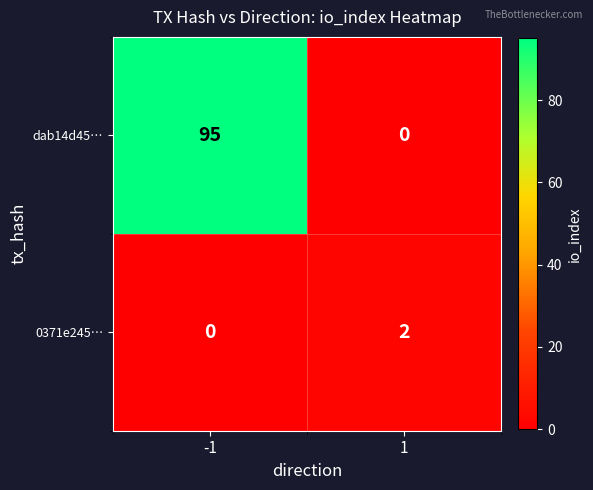

What is the sum of all dab14d45… values?

95